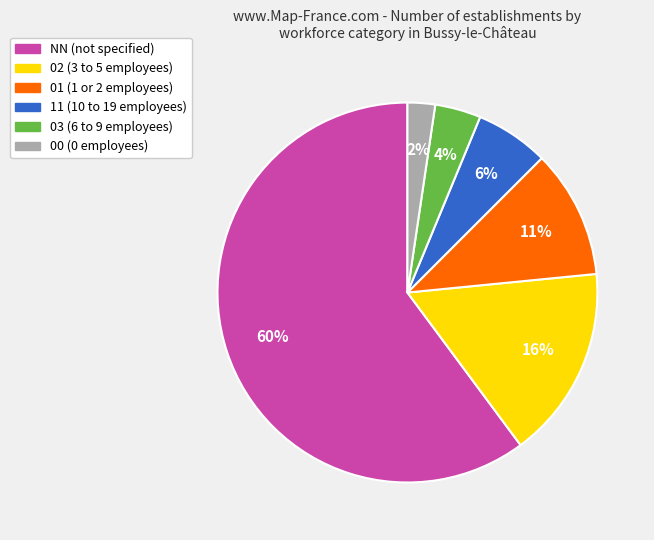

Approximately how many times larger is the value at 03 compared to 01?

0.4